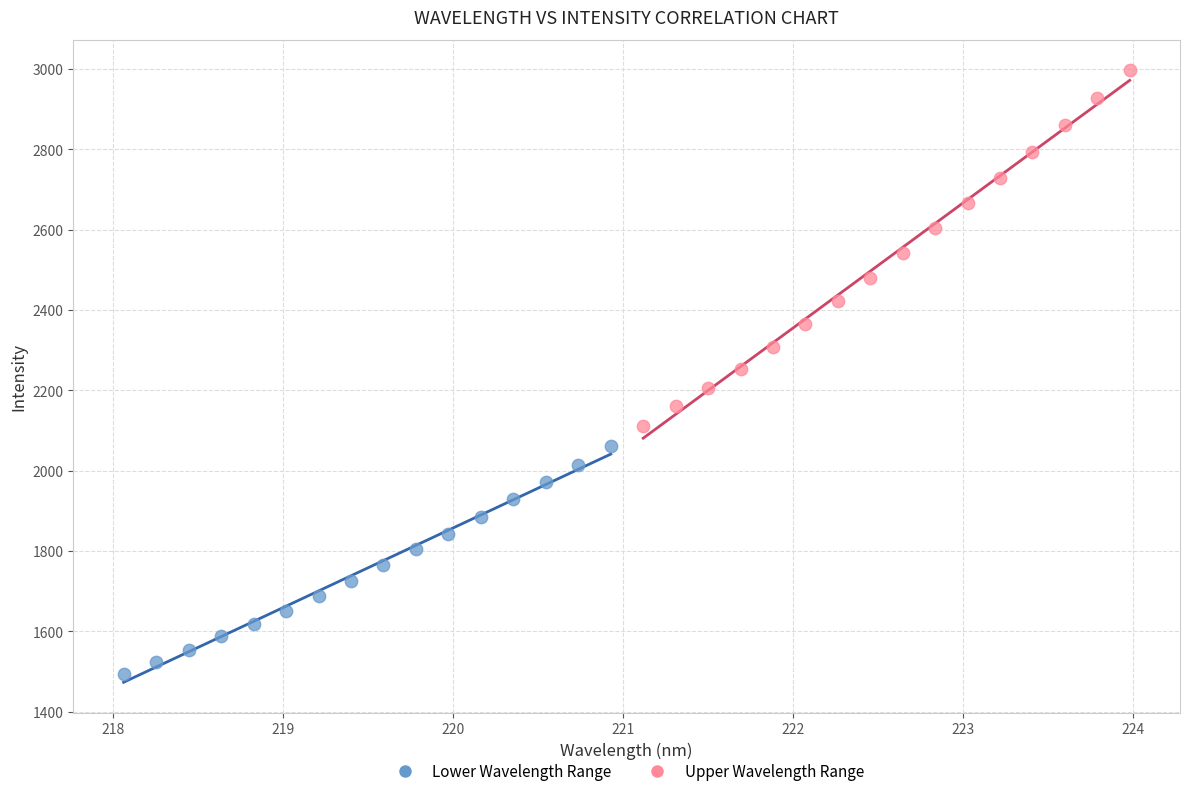

Which series reaches the maximum Y coordinate?

Upper Wavelength Range